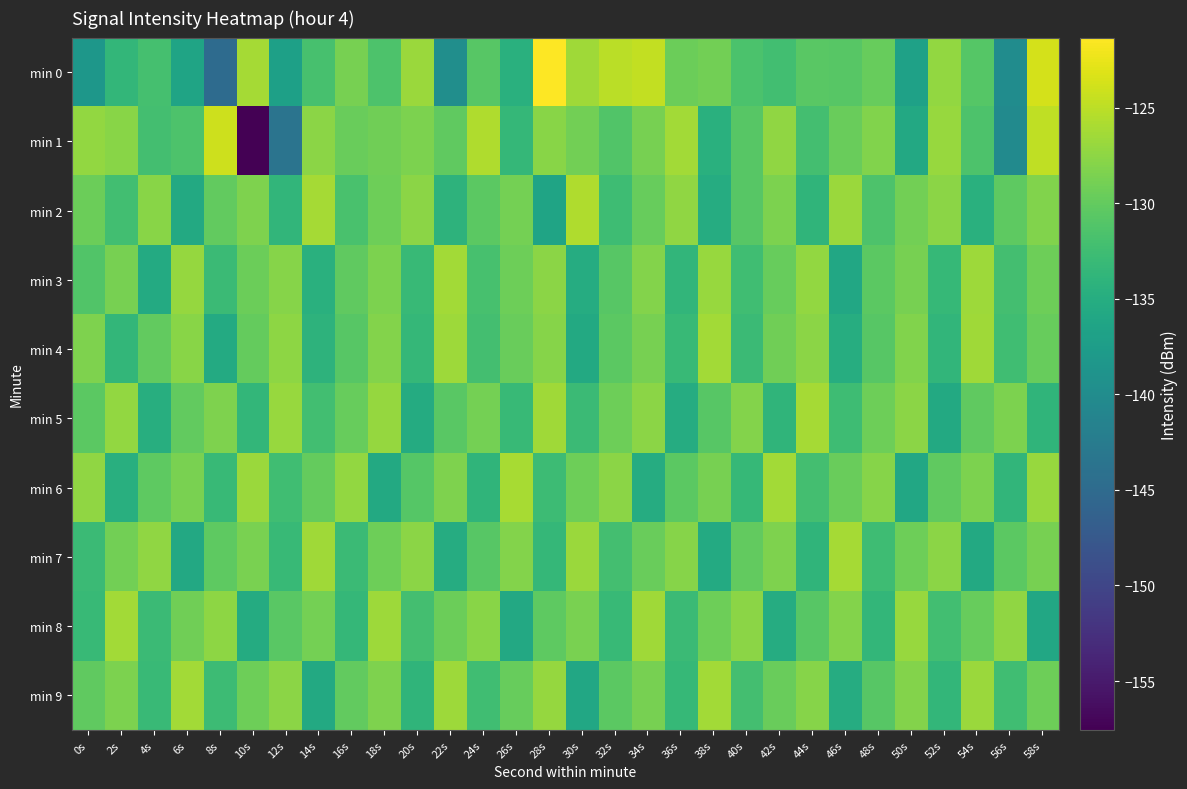

What is the difference between the highest and lowest values at 34s?

10.6